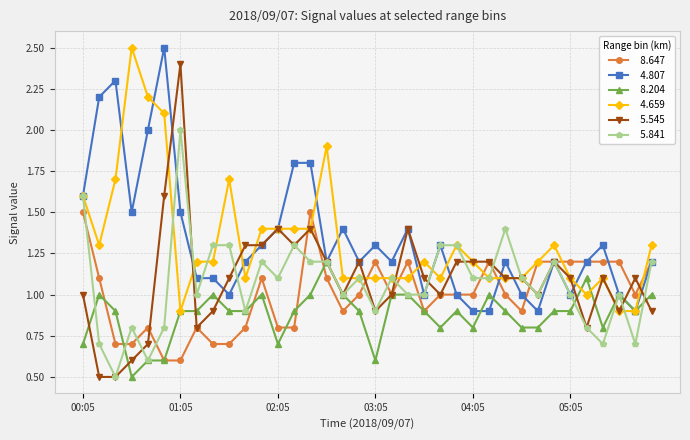

What is the greatest value displayed?

2.5